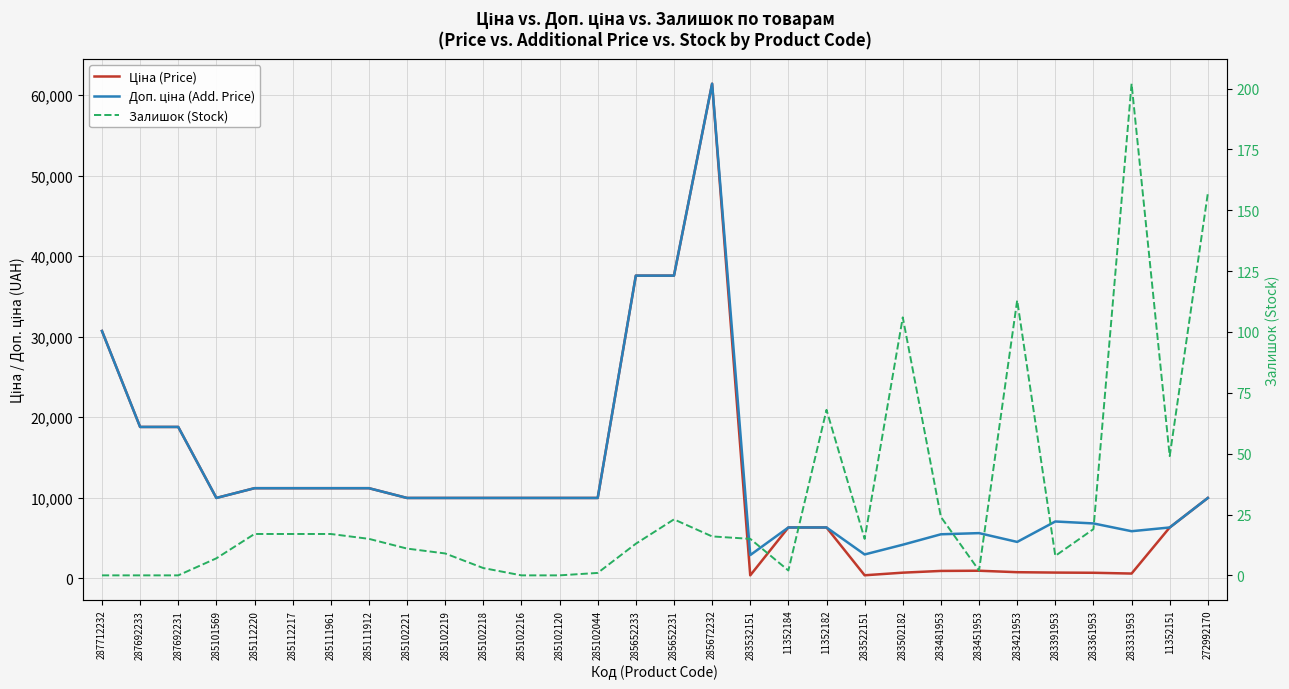

Between 283481953 and 285112217, which is larger?

285112217